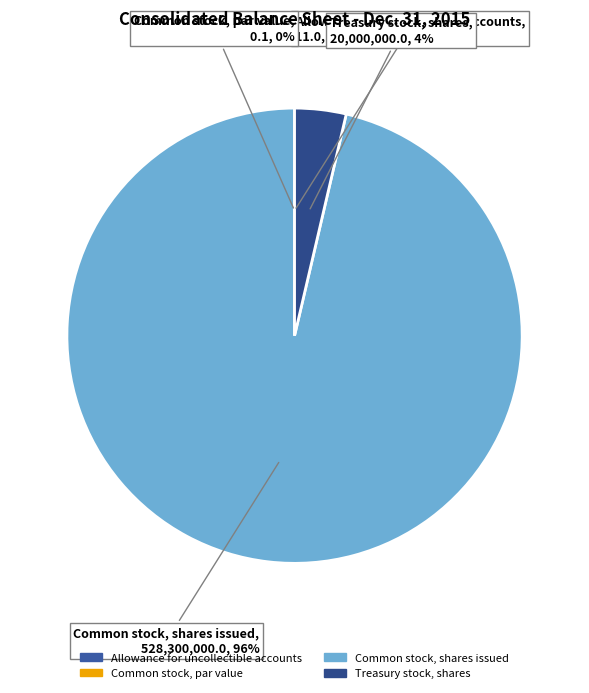

To the nearest percent, what portion does Treasury stock, shares represent?

4%